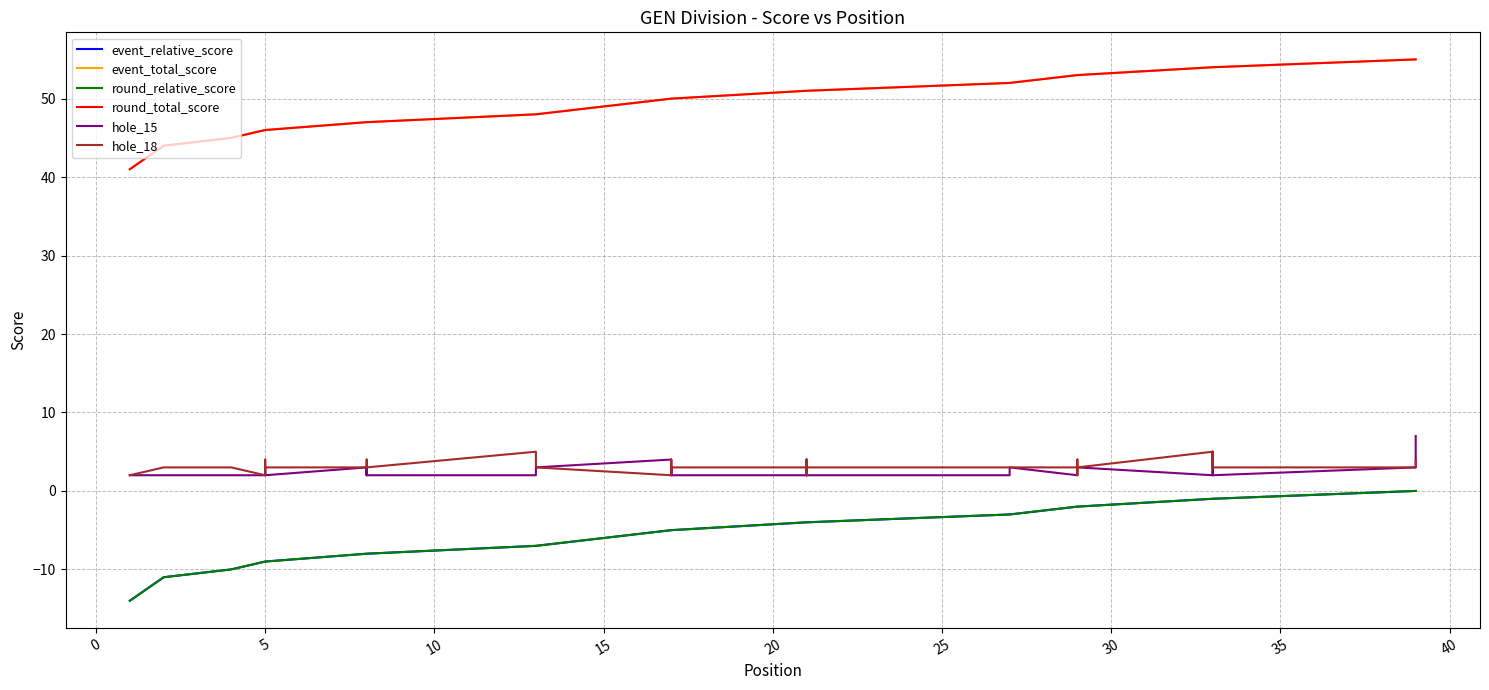

How many interior local peaks does the hole_18 series have?

8